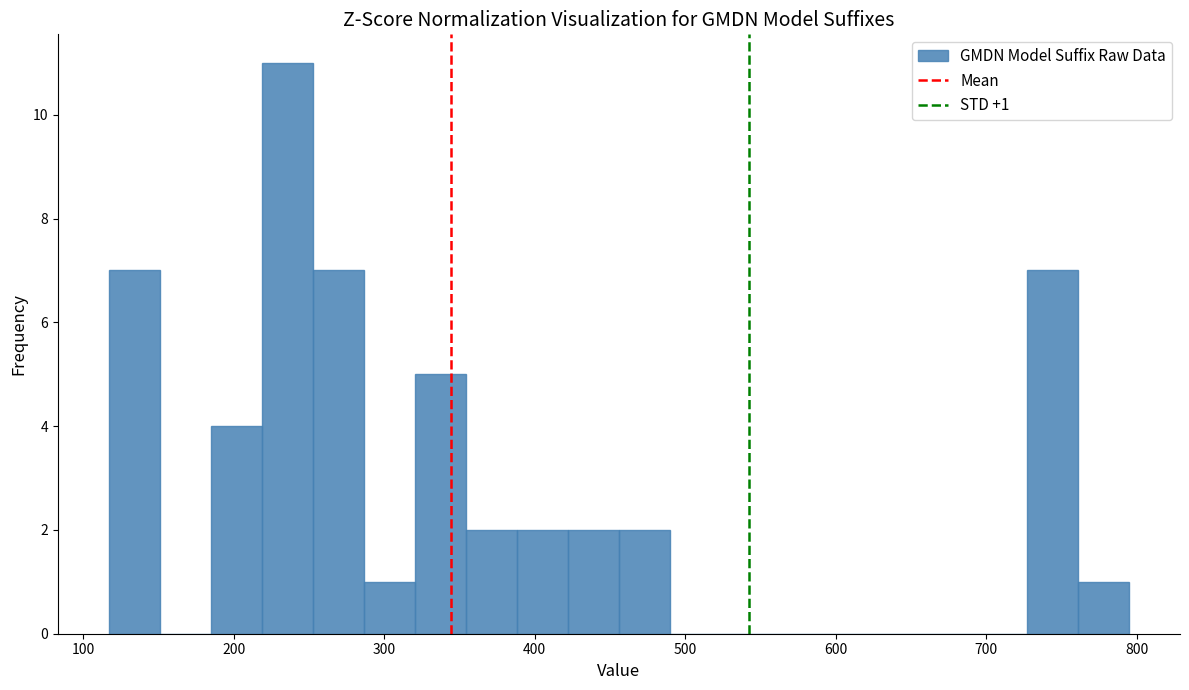

Around what value on the x-axis is the tallest bar? Give the approximate position of its centre, as read against the axis.

240